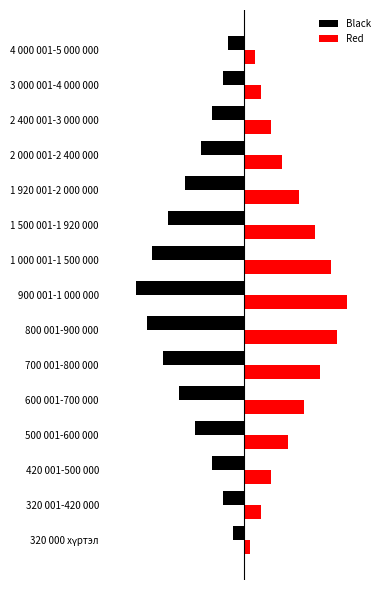

Reading left to right, what are all the values shown in this chart?

Black: -2	-4	-6	-9	-12	-15	-18	-20	-17	-14	-11	-8	-6	-4	-3
Red: 1	3	5	8	11	14	17	19	16	13	10	7	5	3	2